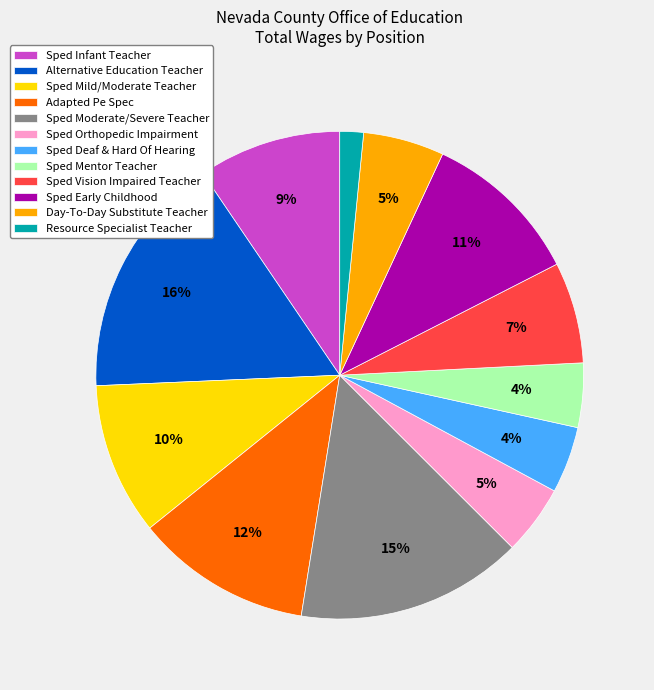

Which has a higher value, Sped Deaf & Hard Of Hearing or Resource Specialist Teacher?

Sped Deaf & Hard Of Hearing